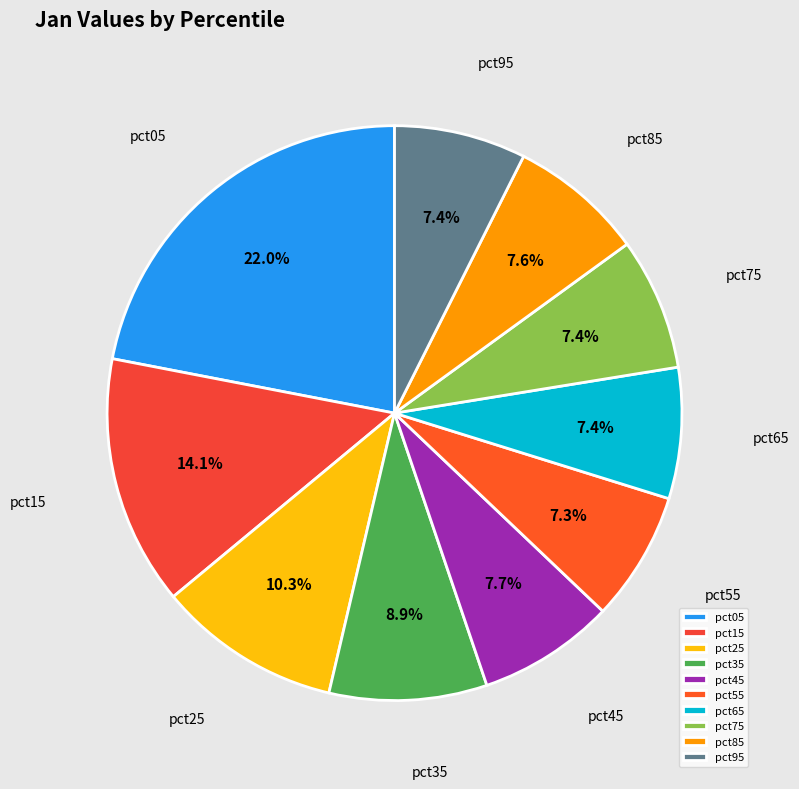

What is the ratio of the value at pct35 to the value at pct05?

0.4